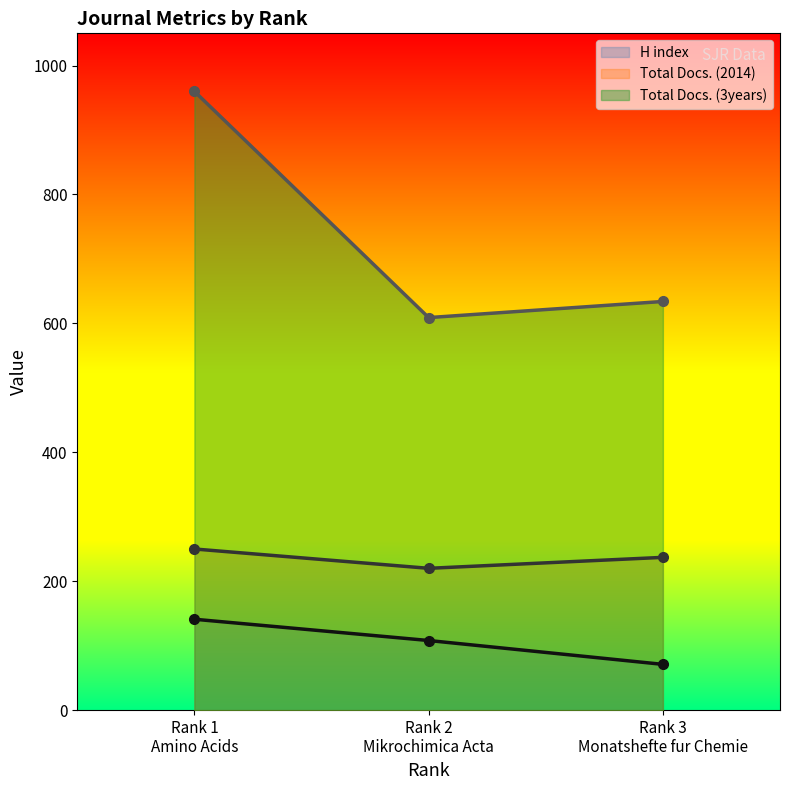

The Total Docs. (2014) series shows 62 at Rank 1
Amino Acids. True or false?

False